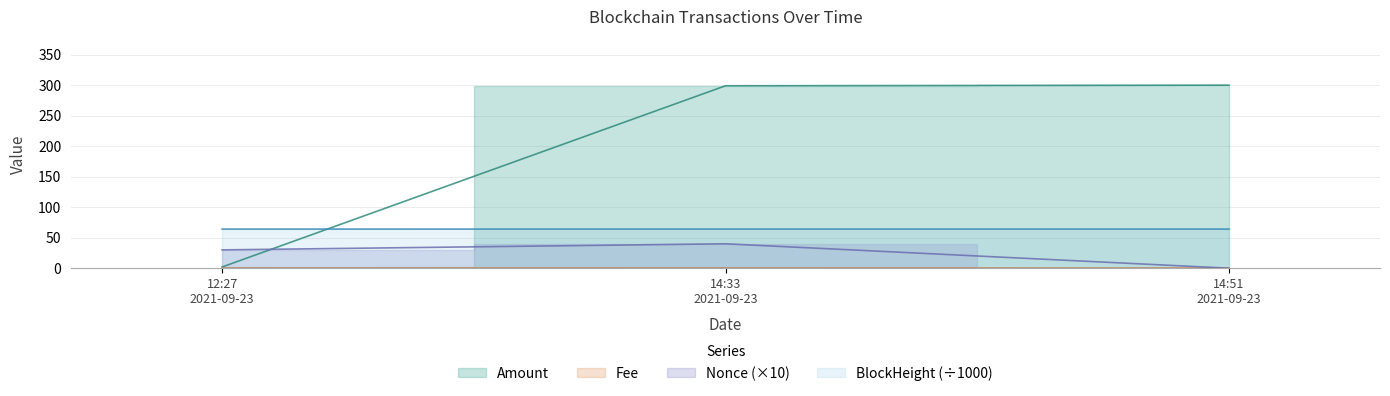

Between 14:33 2021-09-23 and 12:27 2021-09-23, which is larger?

14:33 2021-09-23